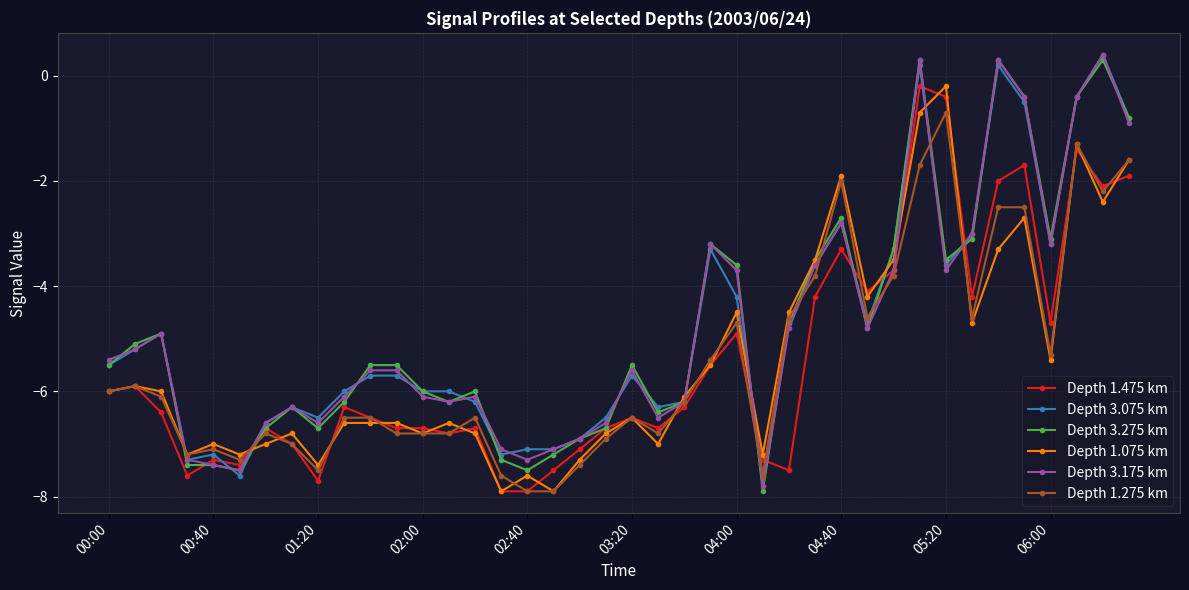

What is the minimum value shown in the chart?

-7.9